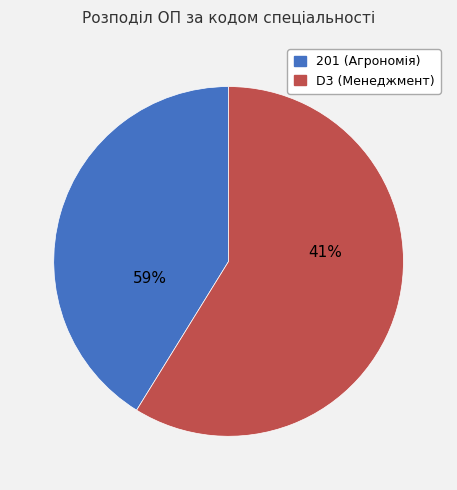

Is it true that 201 is 41% of the pie?

True